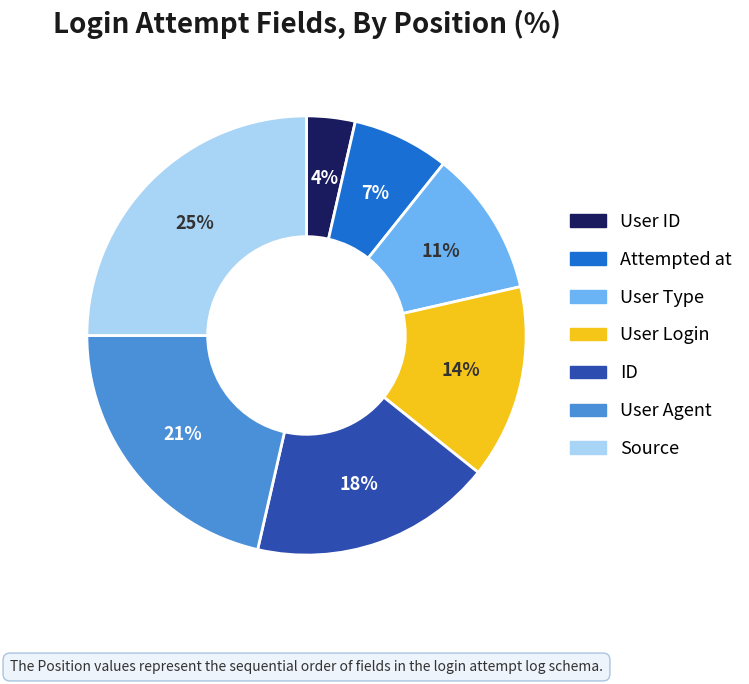

Is the sum of User Agent and User Login greater than half?

No